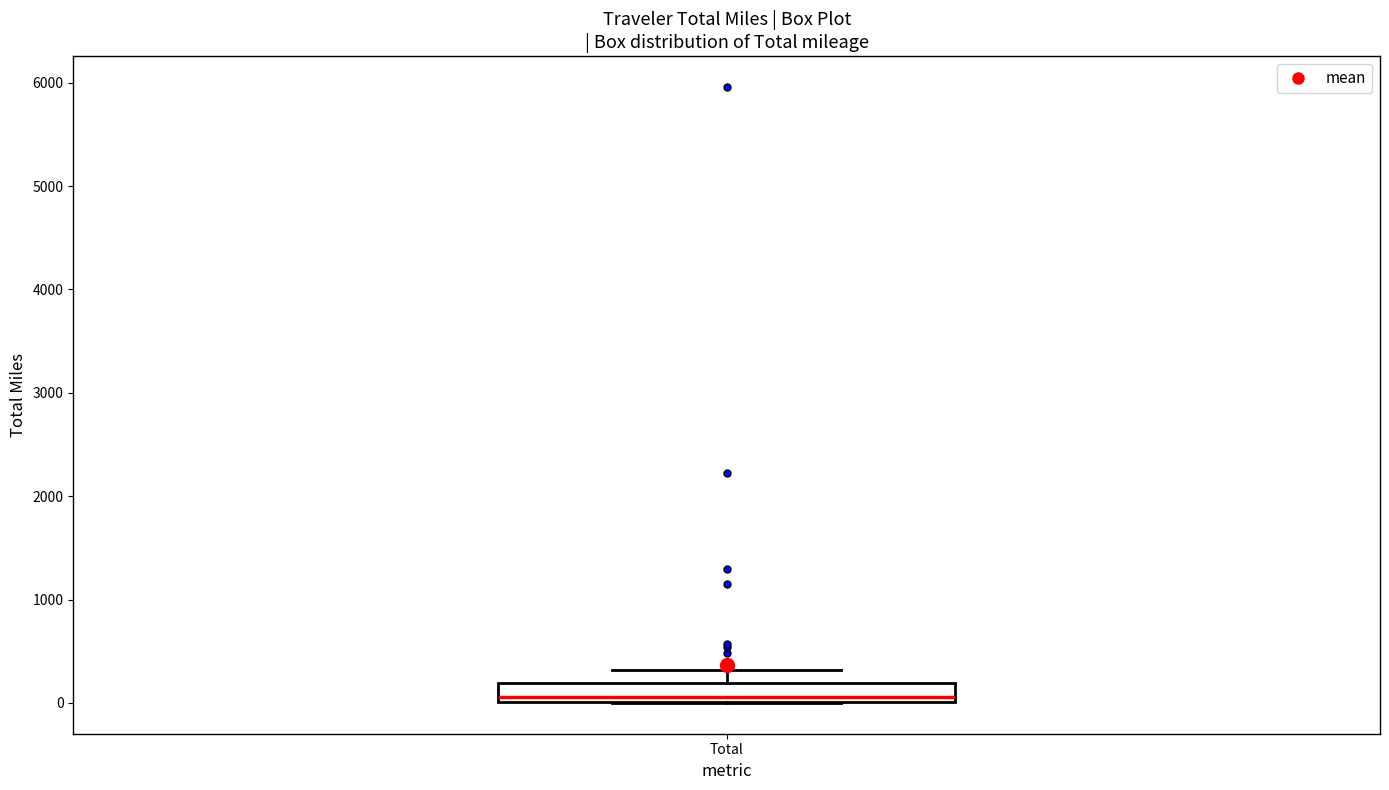

Transcribe this box plot: give where the median line is, the range the box spans, and where the two whiskers end, as read against the y-axis. The values are not printed on the chart, so give them approximately, as read against the axis.

median 100, box 0 to 200, whiskers 0 to 300